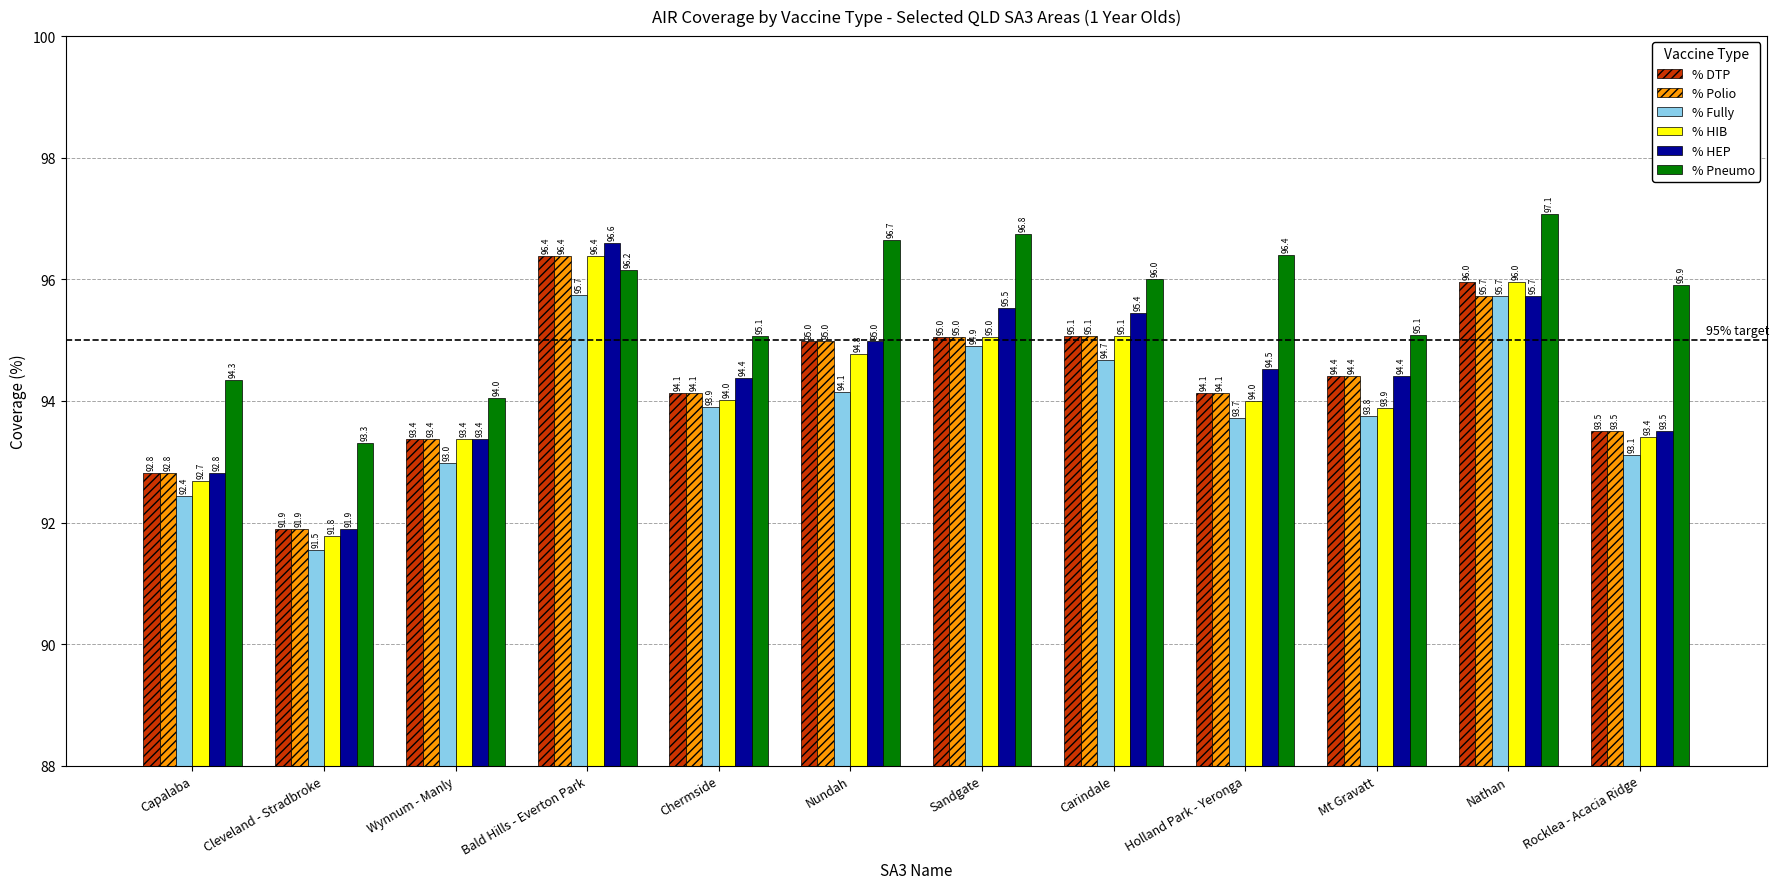

What is the difference between the maximum and minimum values in the % HIB series?

4.6